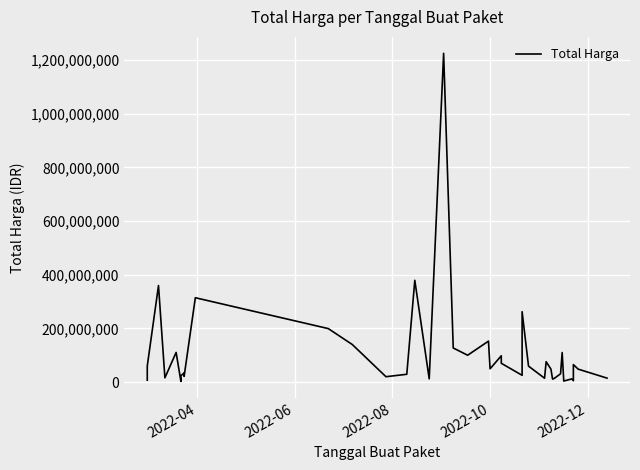

What is the minimum value shown in the chart?

2395750